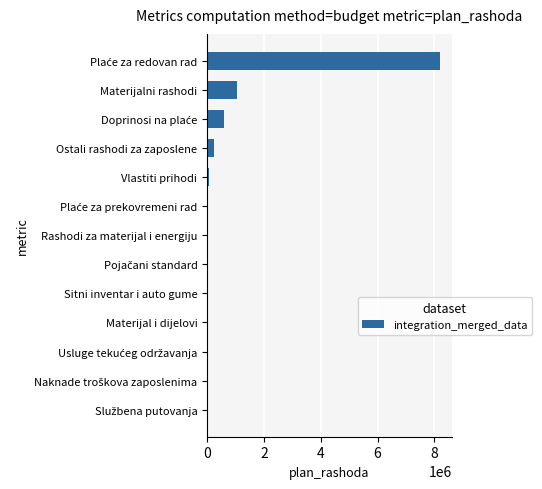

Between Ostali rashodi za zaposlene and Materijal i dijelovi, which is larger?

Ostali rashodi za zaposlene